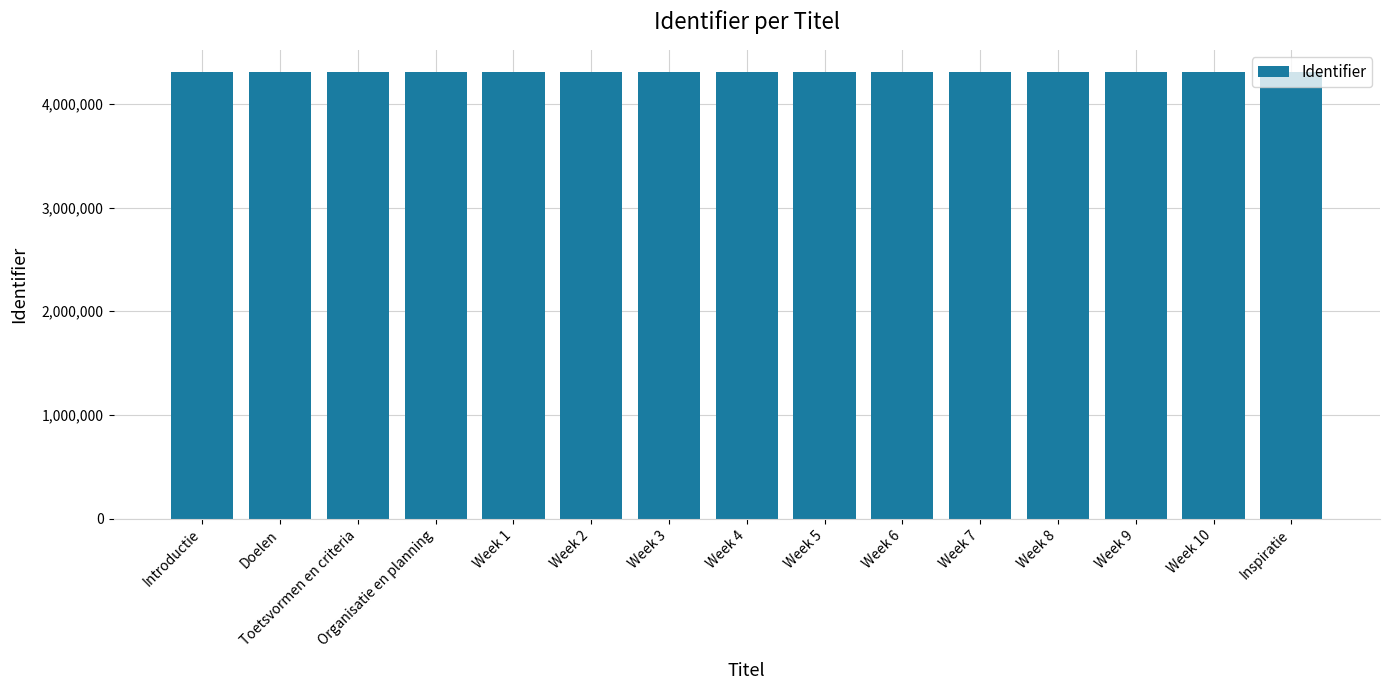

How many categories are shown in the chart?

15